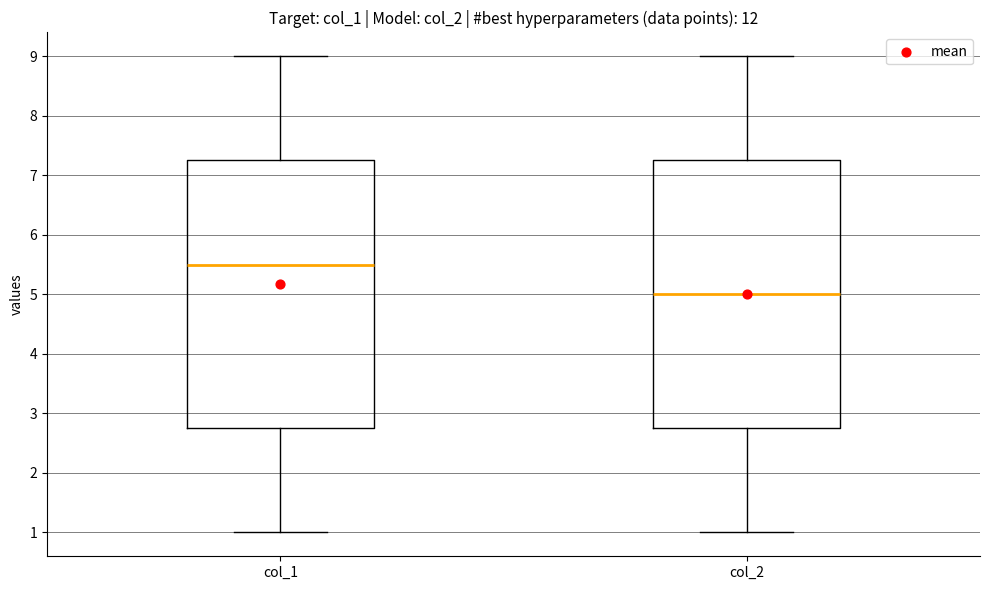

Reading left to right, read every box against the y-axis: the position of its median line, the range the box covers, and the ends of its whiskers. The values are not printed on the chart, so give them approximately, as read against the axis.

col_1: median 5.5, box 2.8 to 7.3, whiskers 1.0 to 9.0
col_2: median 5.0, box 2.8 to 7.3, whiskers 1.0 to 9.0